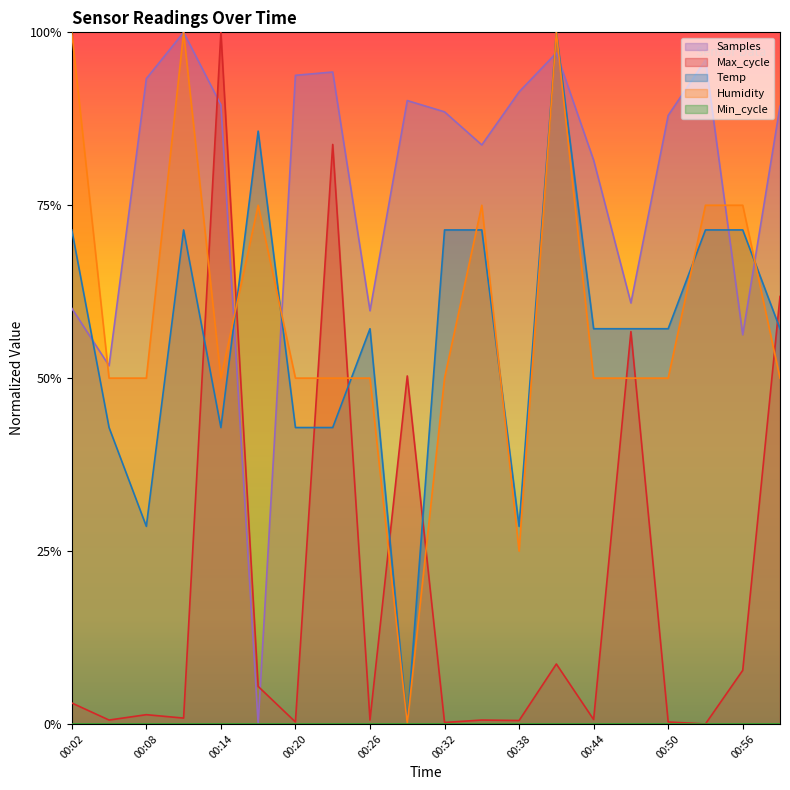

How many data points in Max_cycle are above 0?

19